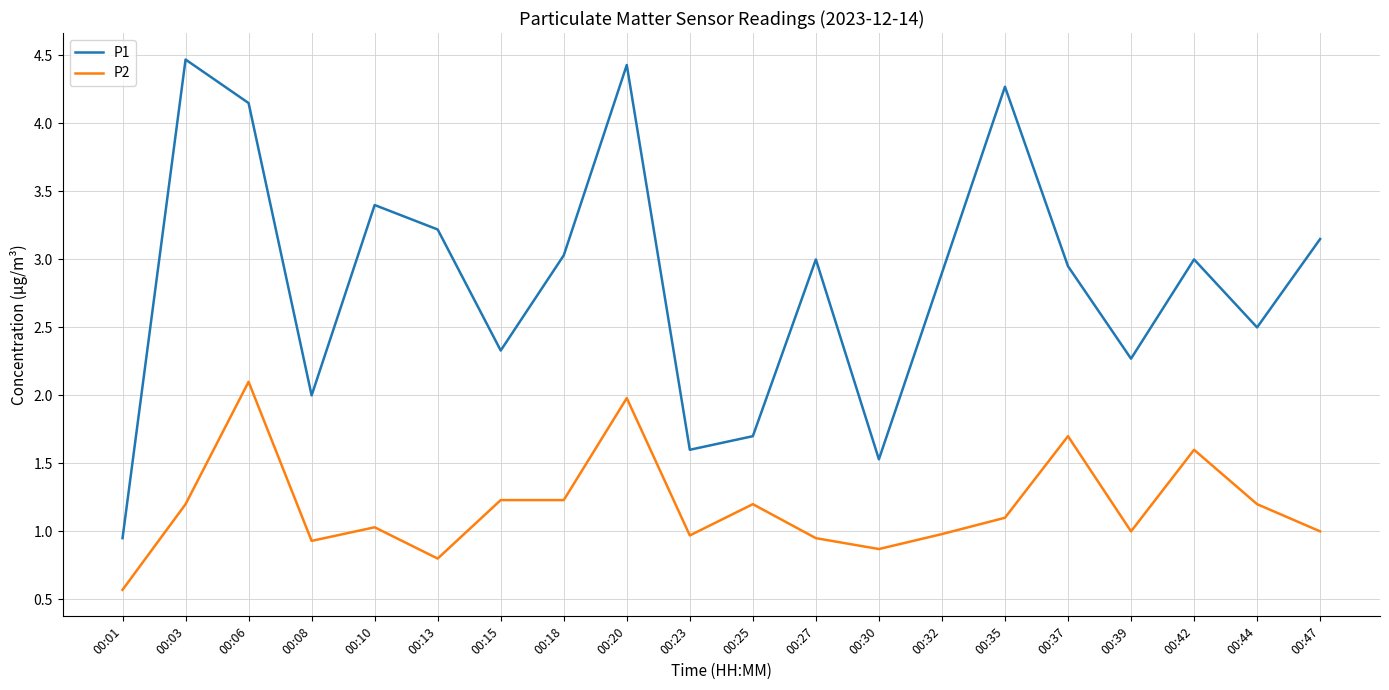

At 00:13, list the series in order from smallest to largest.

P2, P1